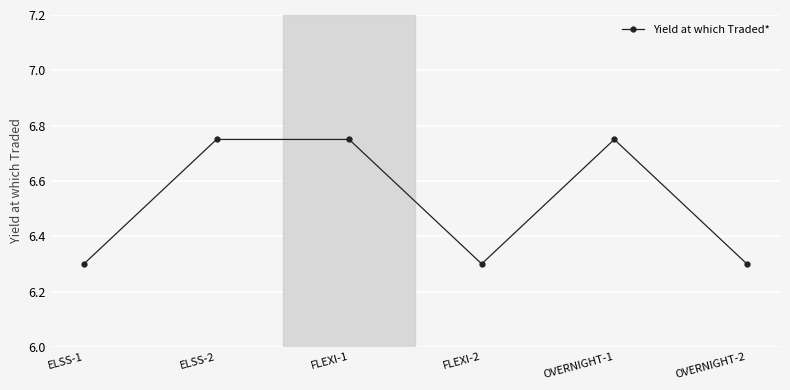

How many interior local valleys (lower than both neighbors) does the data have?

1